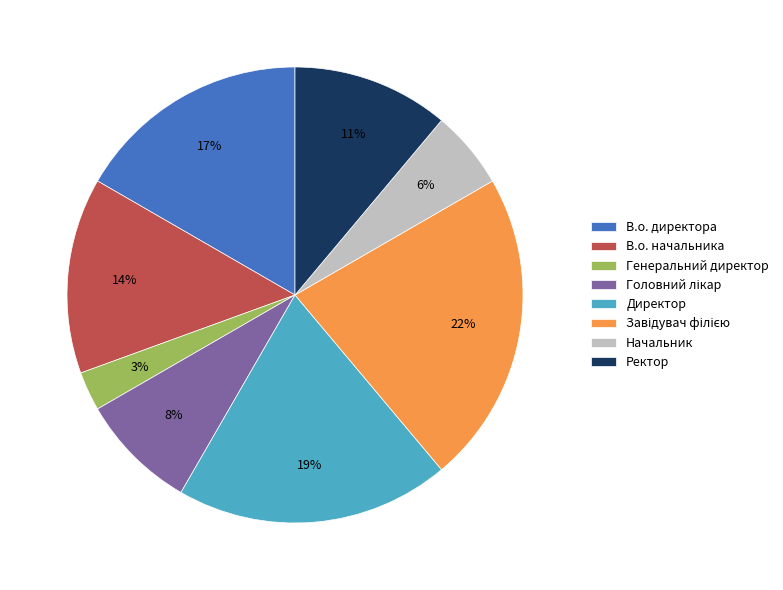

What is the smallest slice in the pie chart?

Генеральний директор